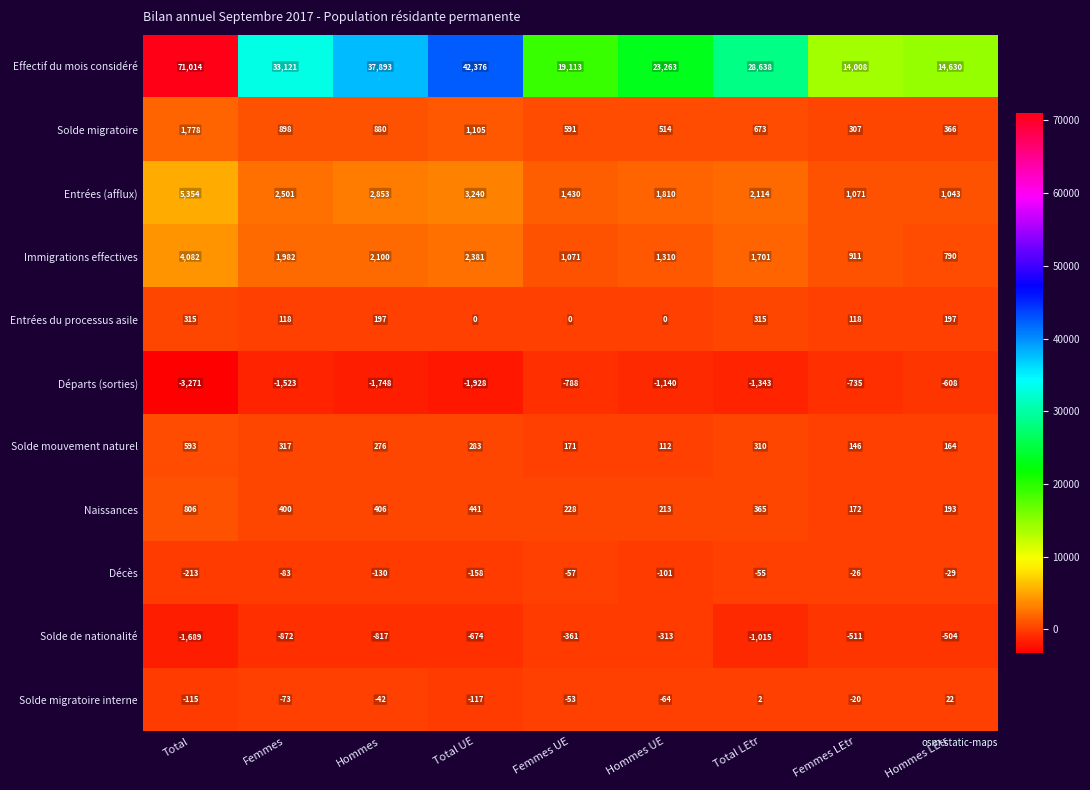

What is the spread (max minus min) of values at Total?

74285